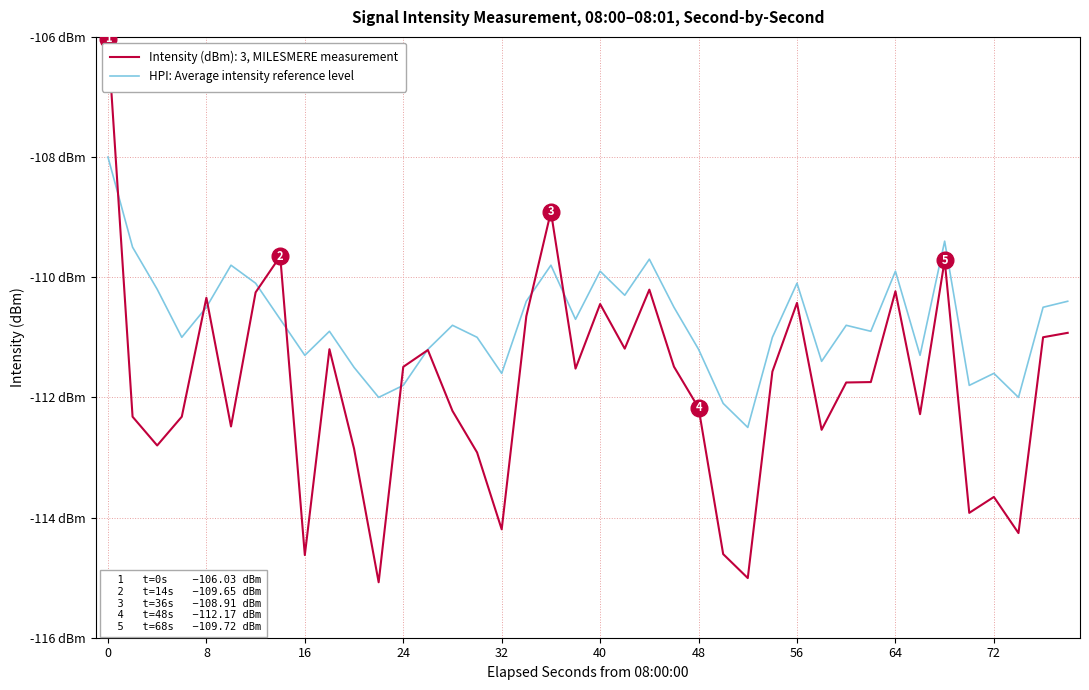

Does the chart have visible grid lines?

Yes